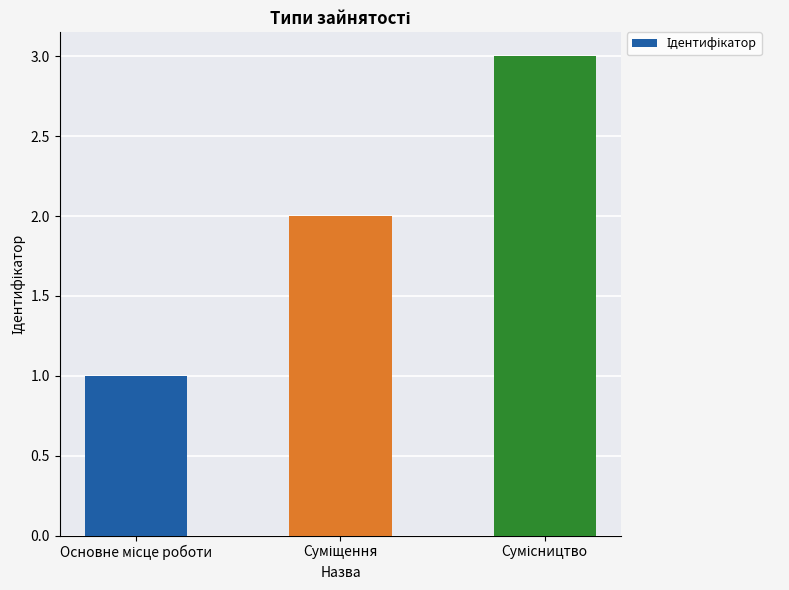

How many values are below 2?

1